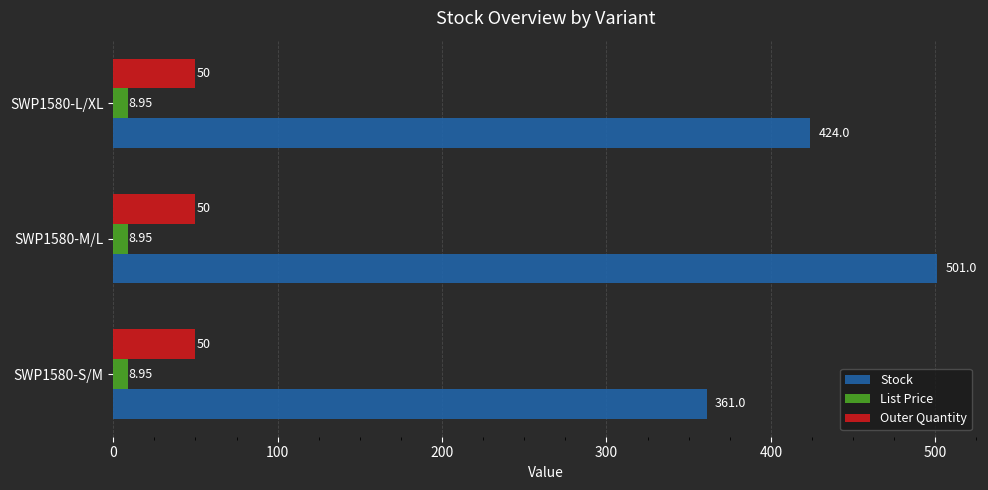

Rank the categories by Stock value from highest to lowest.

SWP1580-M/L, SWP1580-L/XL, SWP1580-S/M